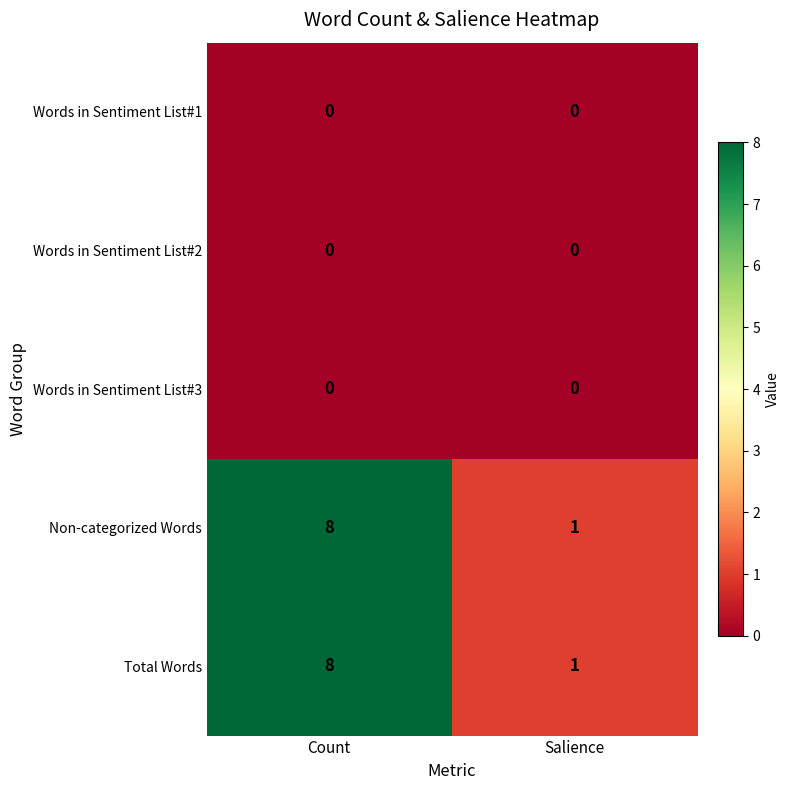

True or false: Non-categorized Words has a value of 1 at Salience.

True